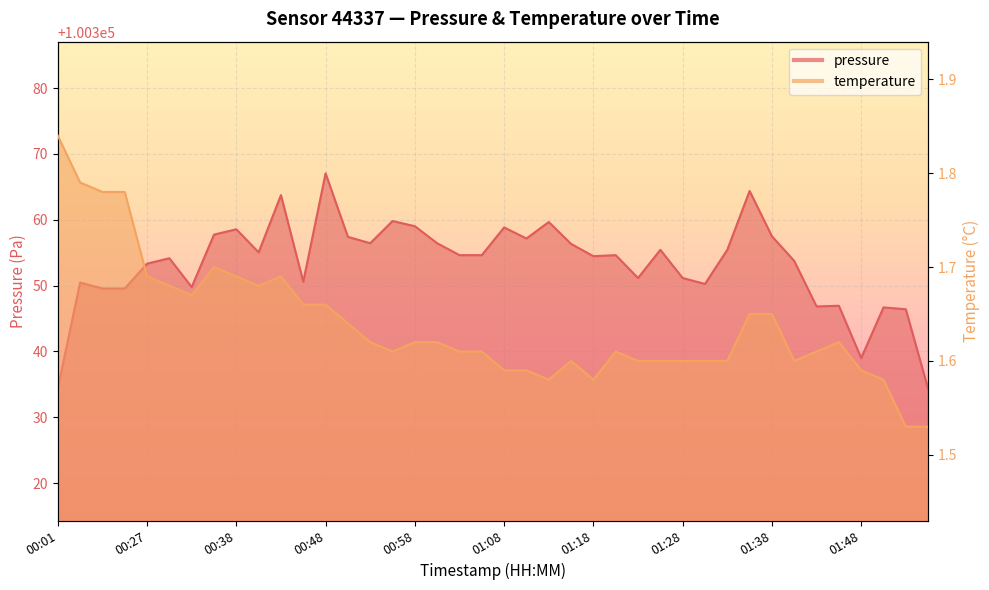

Between 01:33 and 01:36, which series saw the biggest shift?

pressure